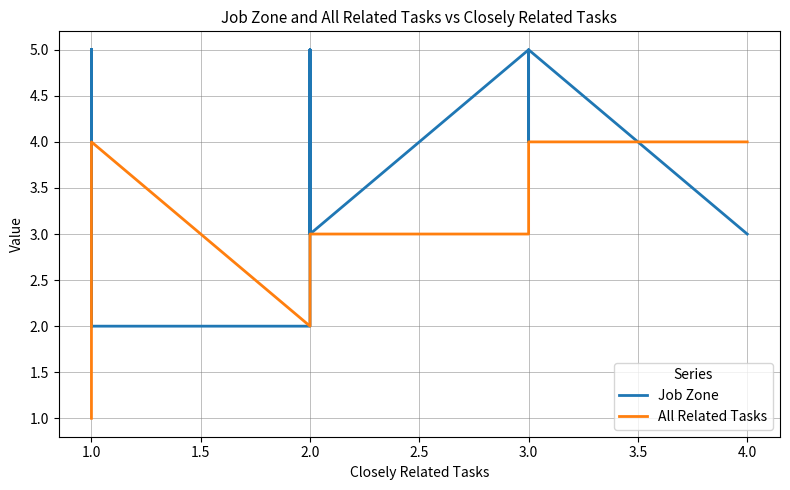

Is this an area chart (filled region under the line)?

No